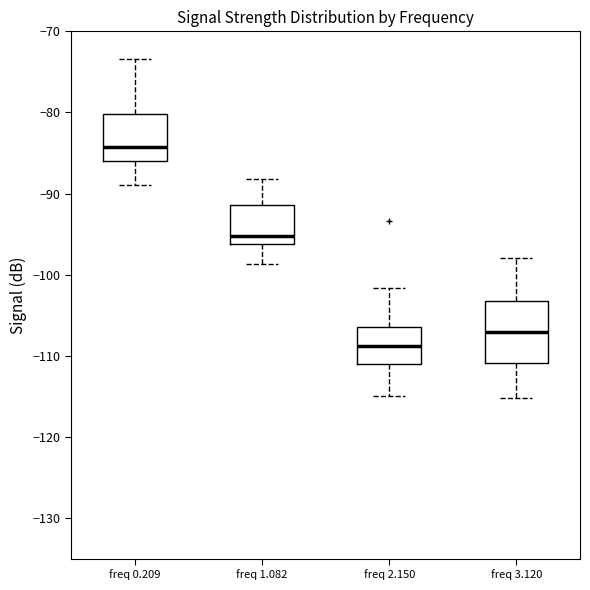

Reading left to right, read every box against the y-axis: the position of its median line, the range the box covers, and the ends of its whiskers. The values are not printed on the chart, so give them approximately, as read against the axis.

freq 0.209: median -84, box -86 to -80, whiskers -89 to -73
freq 1.082: median -95, box -96 to -91, whiskers -99 to -88
freq 2.150: median -109, box -111 to -106, whiskers -115 to -102
freq 3.120: median -107, box -111 to -103, whiskers -115 to -98